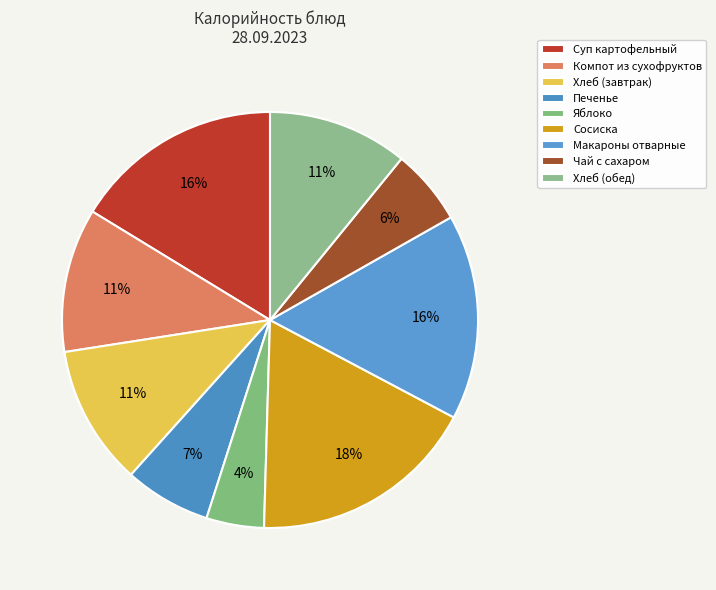

Between Макароны отварные and Сосиска, which is larger?

Сосиска